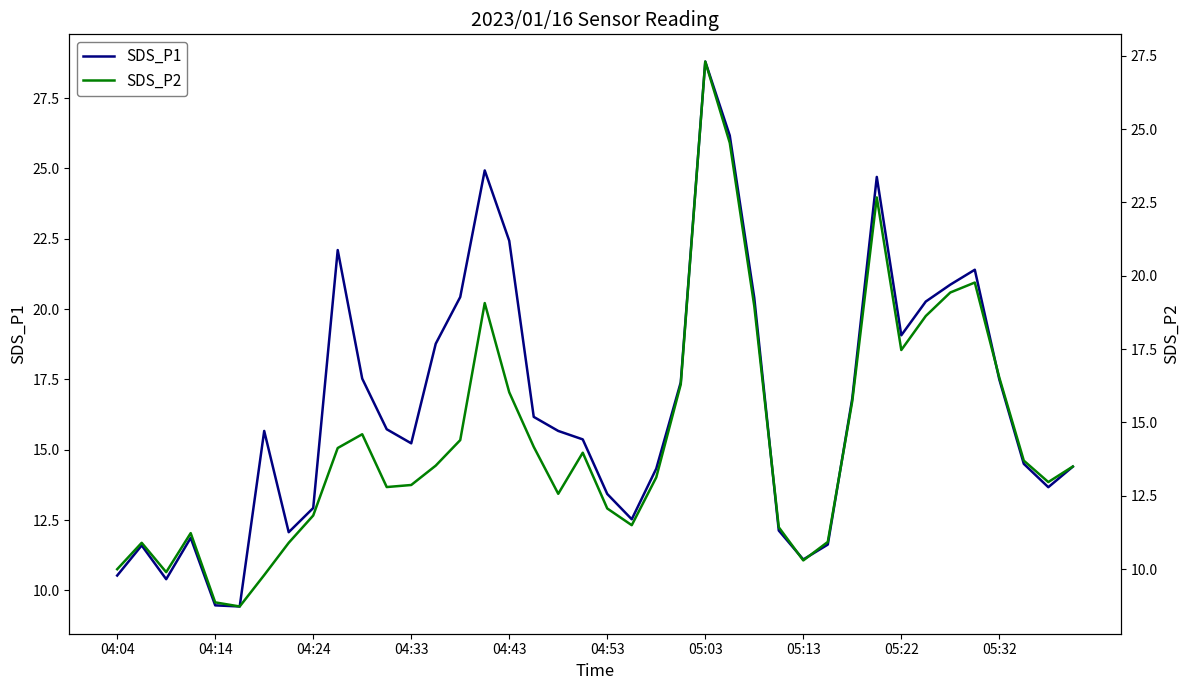

True or false: SDS_P2 and SDS_P1 cross at least once.

False